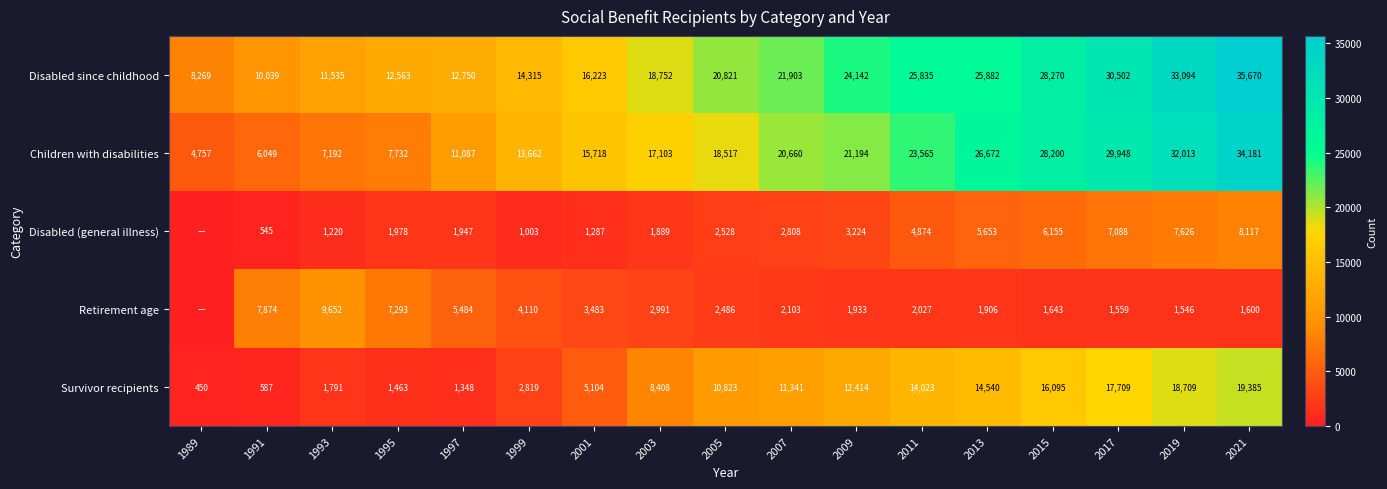

What is the total value across all series at 2017?

86806